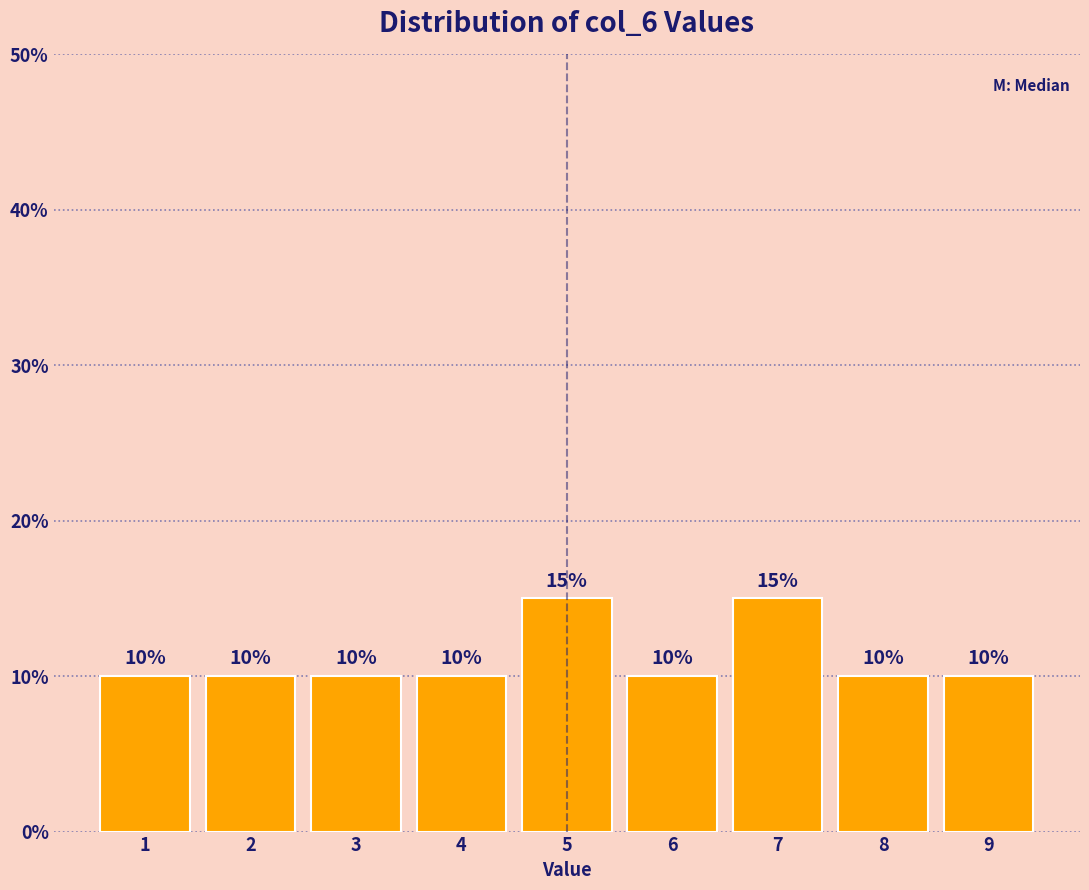

Reading left to right, transcribe all the data shown in this chart.

10	10	10	10	15	10	15	10	10